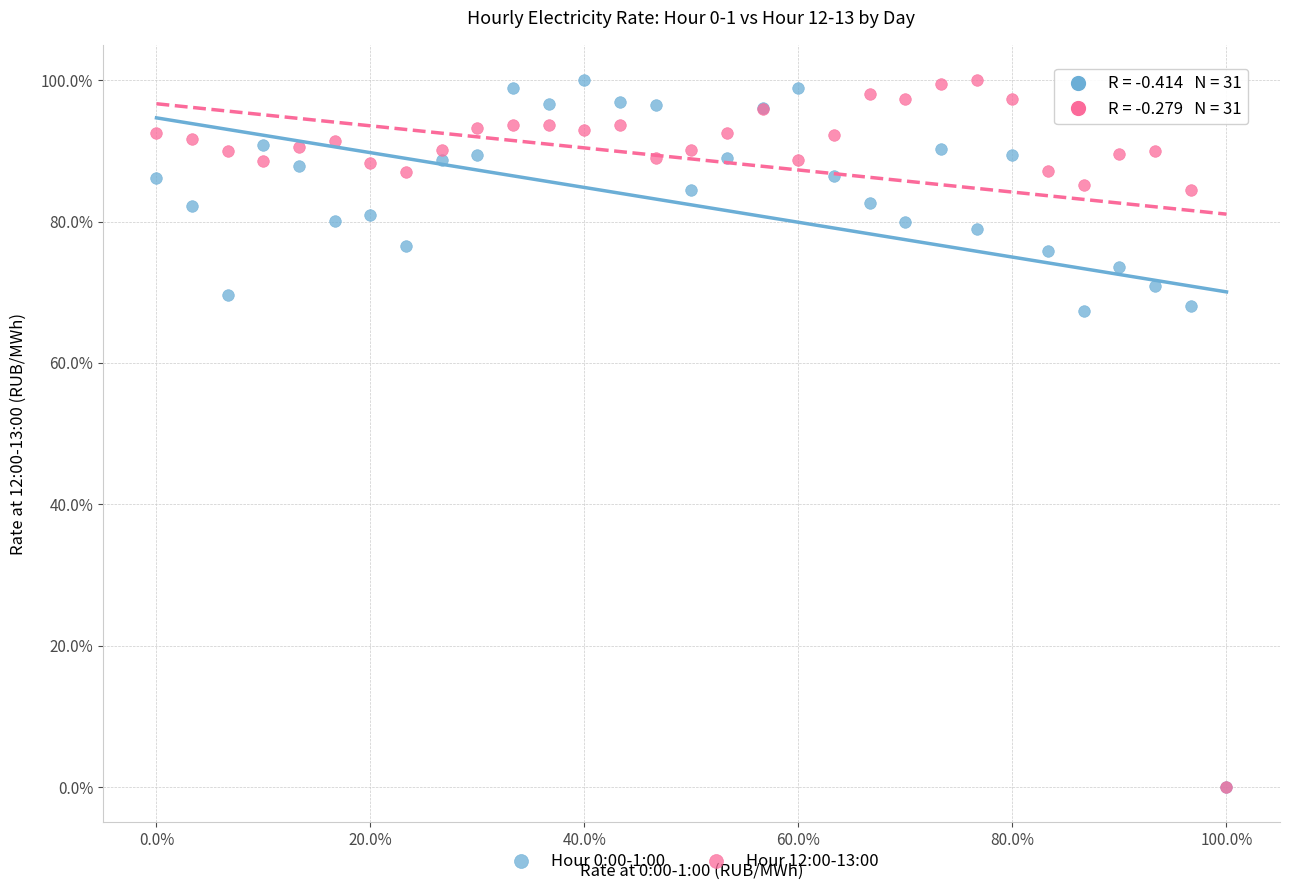

What are all the series names shown in the legend?

Hour 0:00-1:00, Hour 12:00-13:00